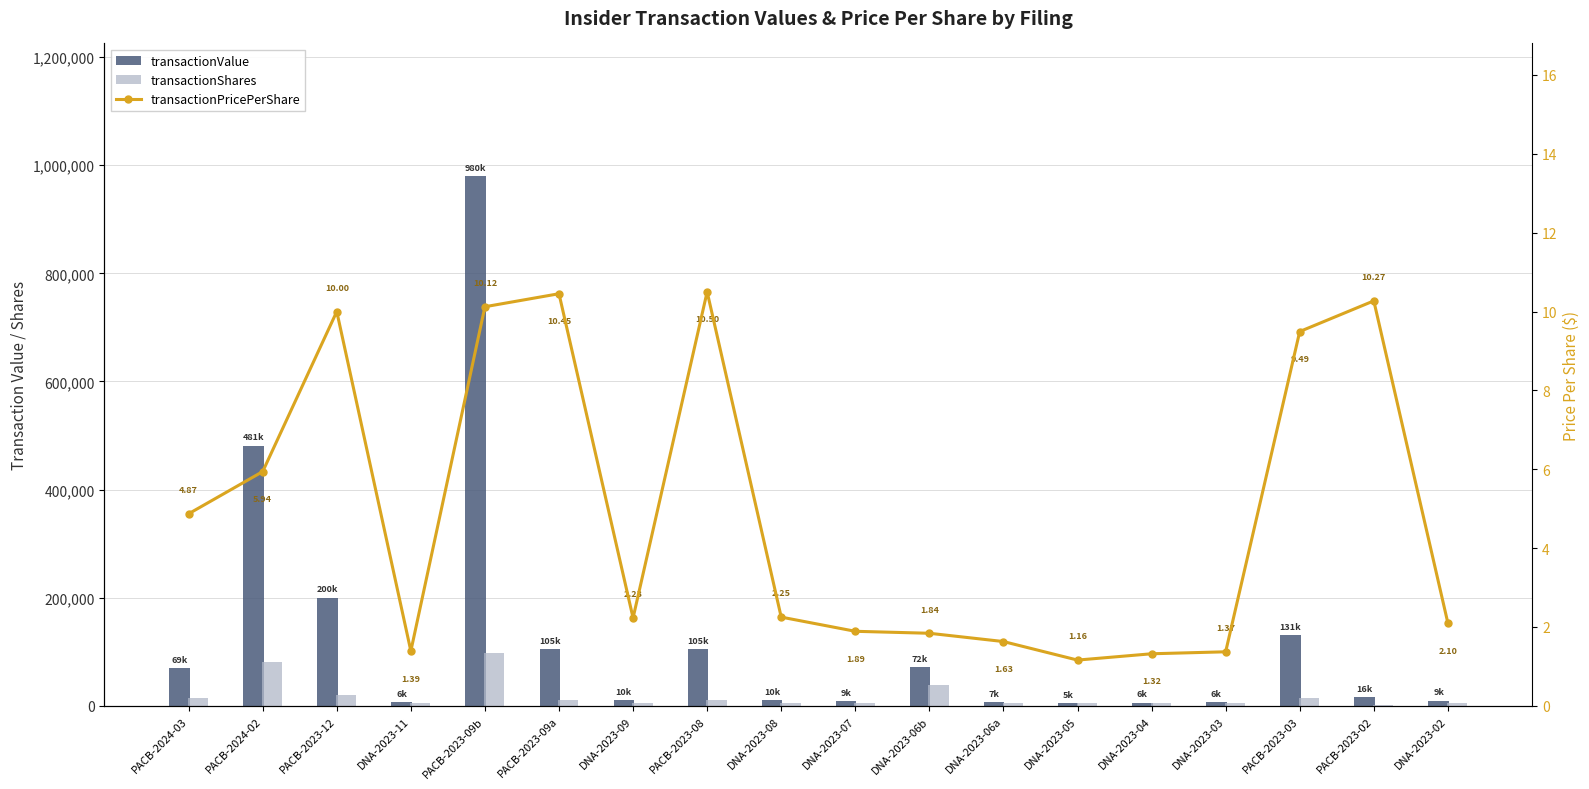

Rank the categories by transactionShares value from highest to lowest.

PACB-2023-09b, PACB-2024-02, DNA-2023-06b, PACB-2023-12, PACB-2024-03, PACB-2023-03, PACB-2023-09a, PACB-2023-08, DNA-2023-11, DNA-2023-09, DNA-2023-08, DNA-2023-07, DNA-2023-06a, DNA-2023-05, DNA-2023-04, DNA-2023-03, DNA-2023-02, PACB-2023-02